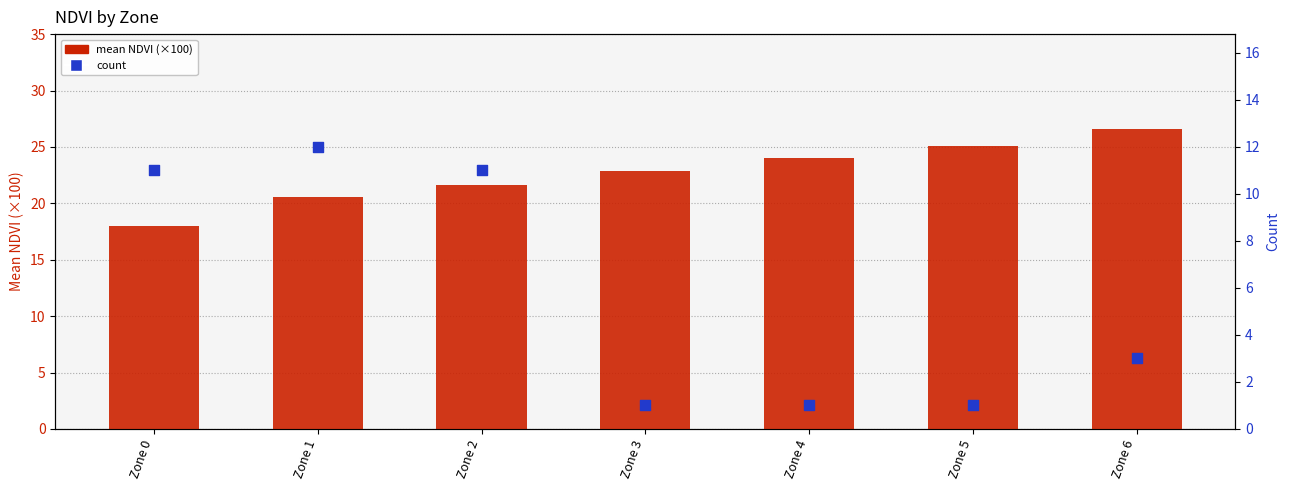

At which category is the sum across all series the highest?

Zone 2